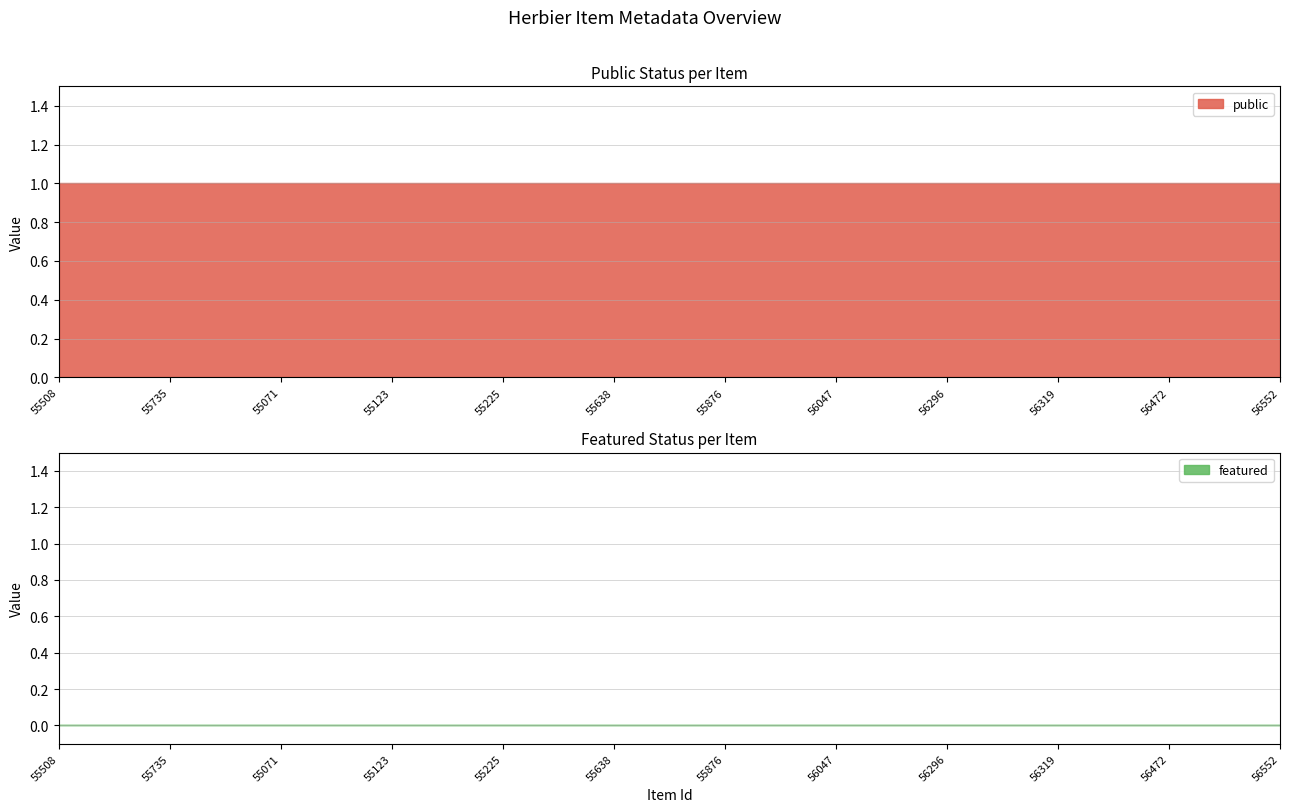

How many data points does each series have?

12